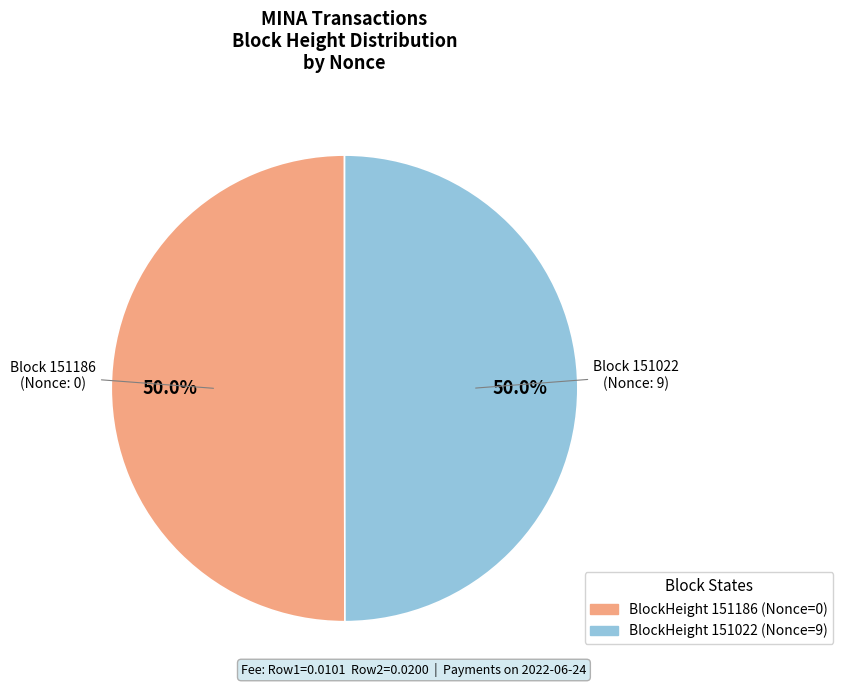

What is the smallest slice in the pie chart?

151186